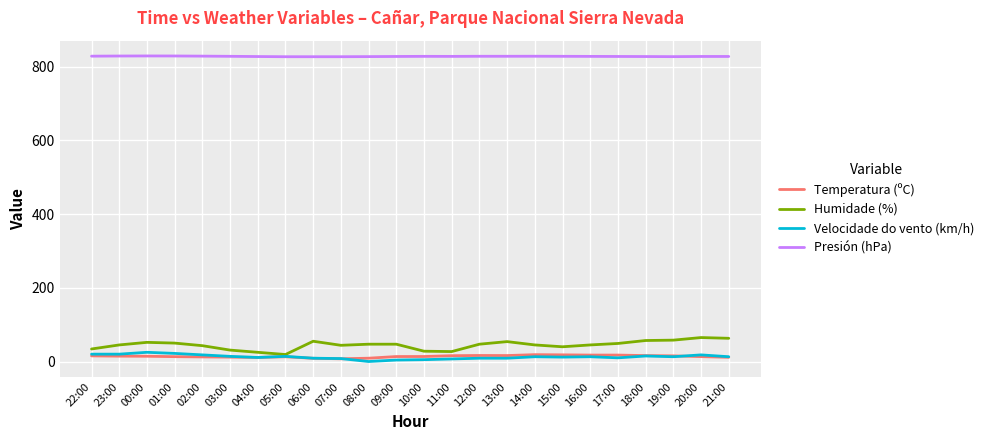

What is the highest value of the Temperatura (ºC) series?

18.6